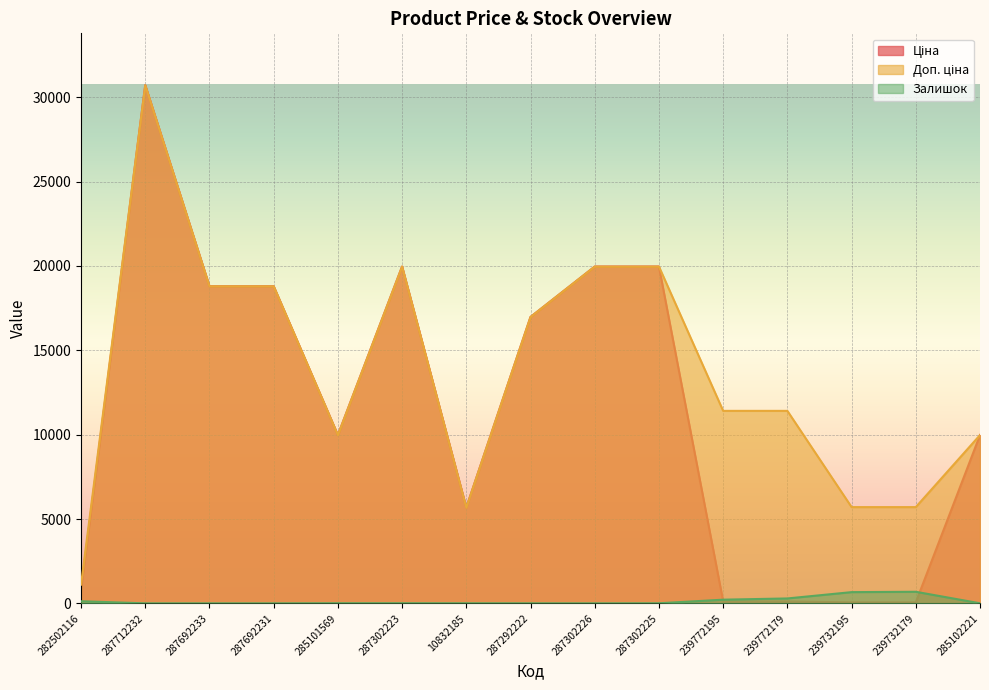

What are all the series names shown in the legend?

Ціна, Доп. ціна, Залишок